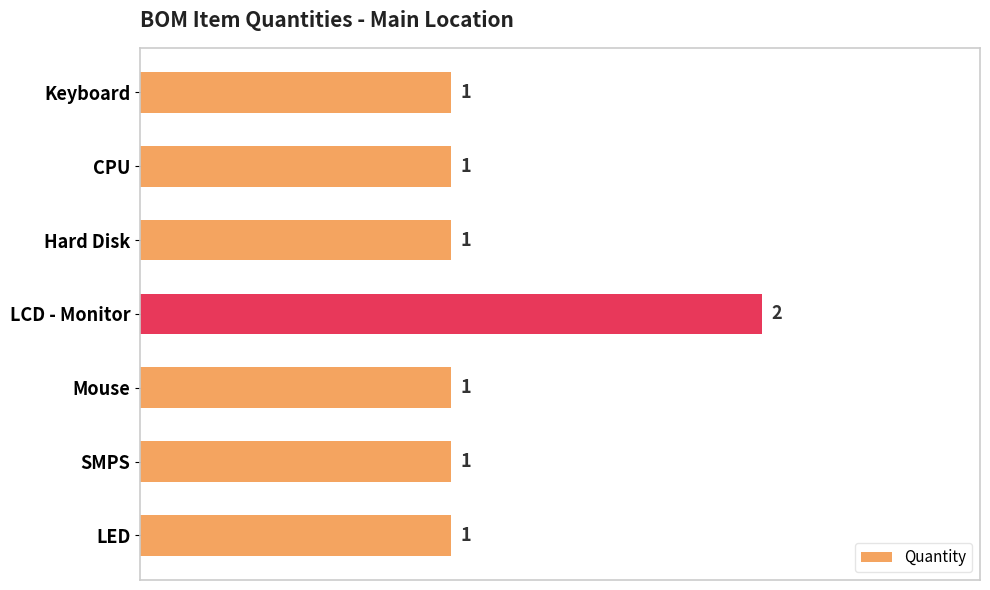

The chart shows a value of 1 at Keyboard. True or false?

True